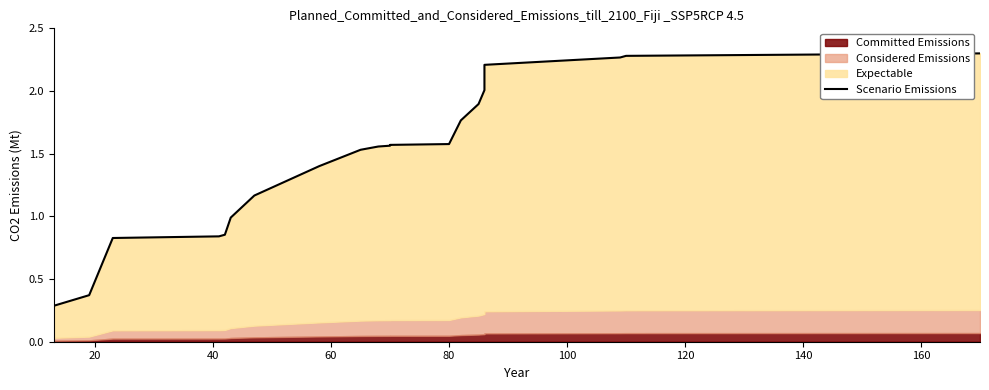

How many values are below 1?

6